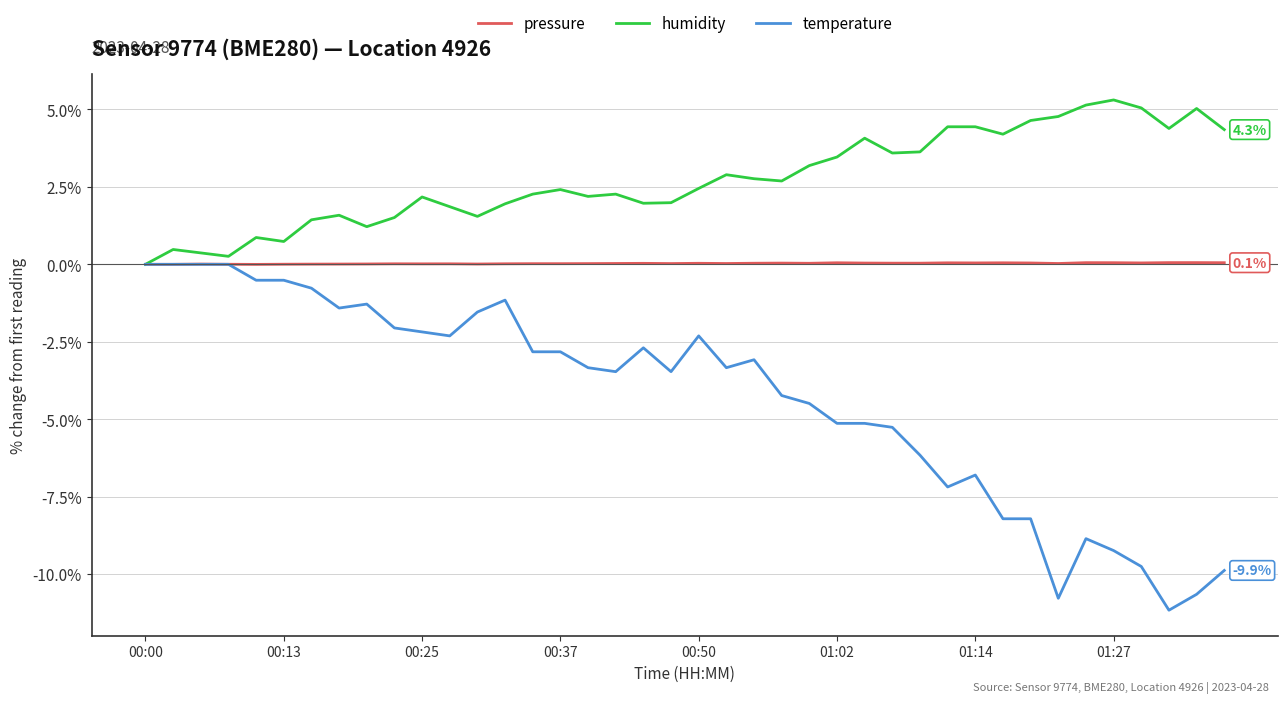

What is the minimum value shown in the chart?

-11.2